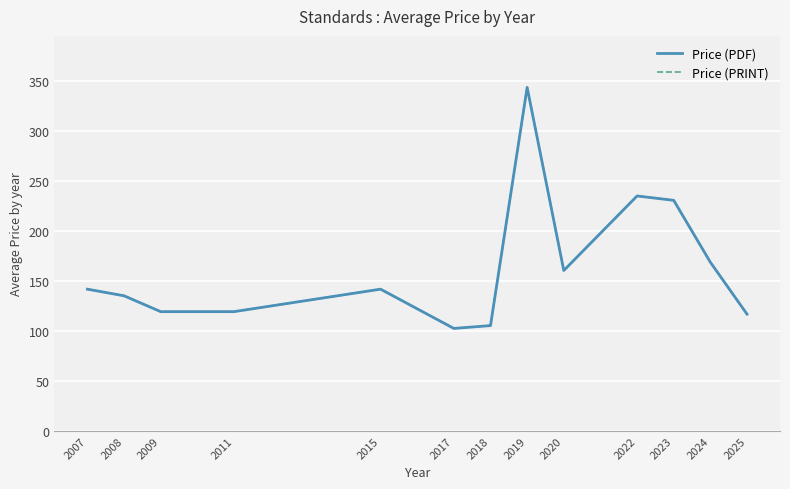

The value of Price (PDF) at 2024 is 168.9. True or false?

True